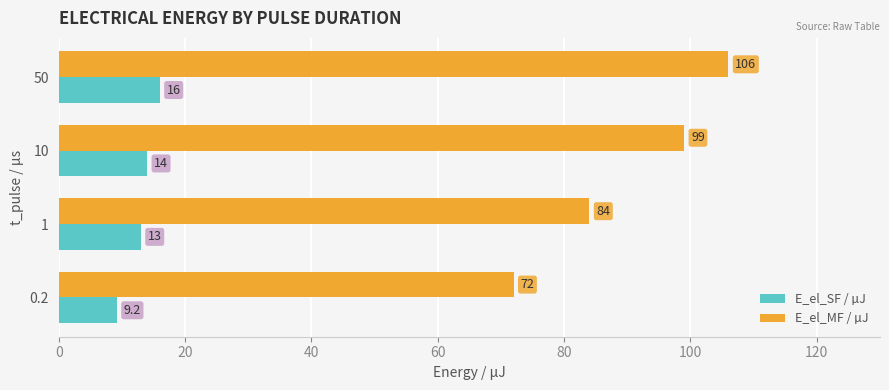

What is the difference between the E_el_MF / µJ values at 10 and 50?

7.0